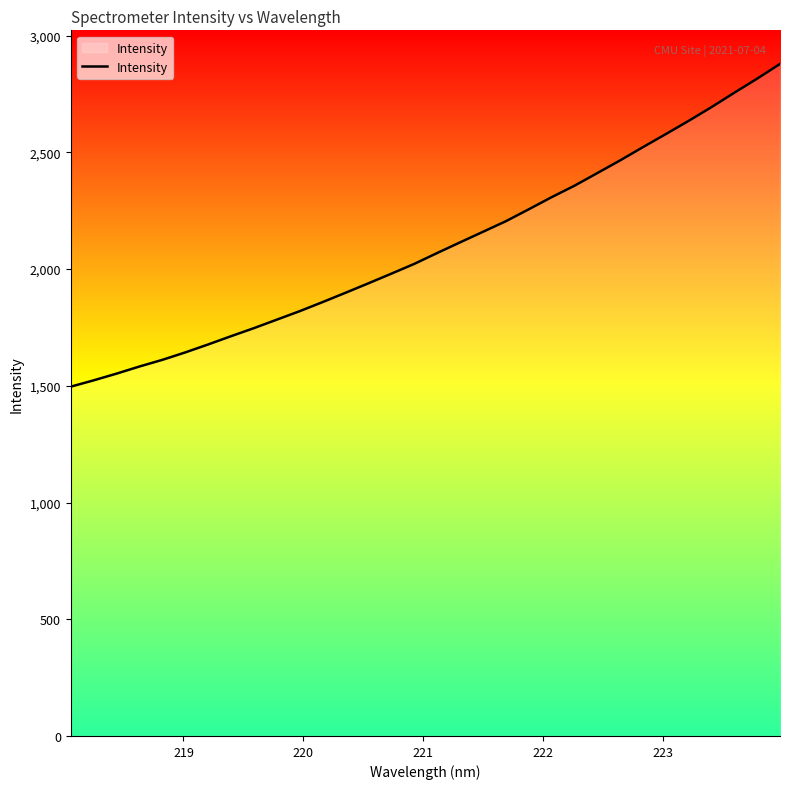

What is the difference between the maximum and minimum values?

1382.5